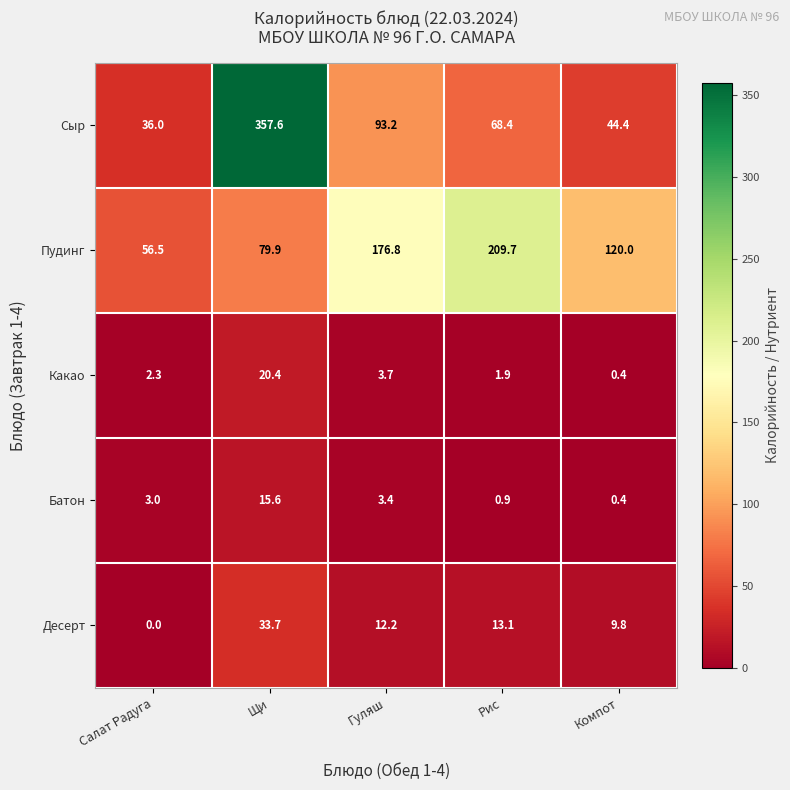

How many values in the Какао series are below 2?

2